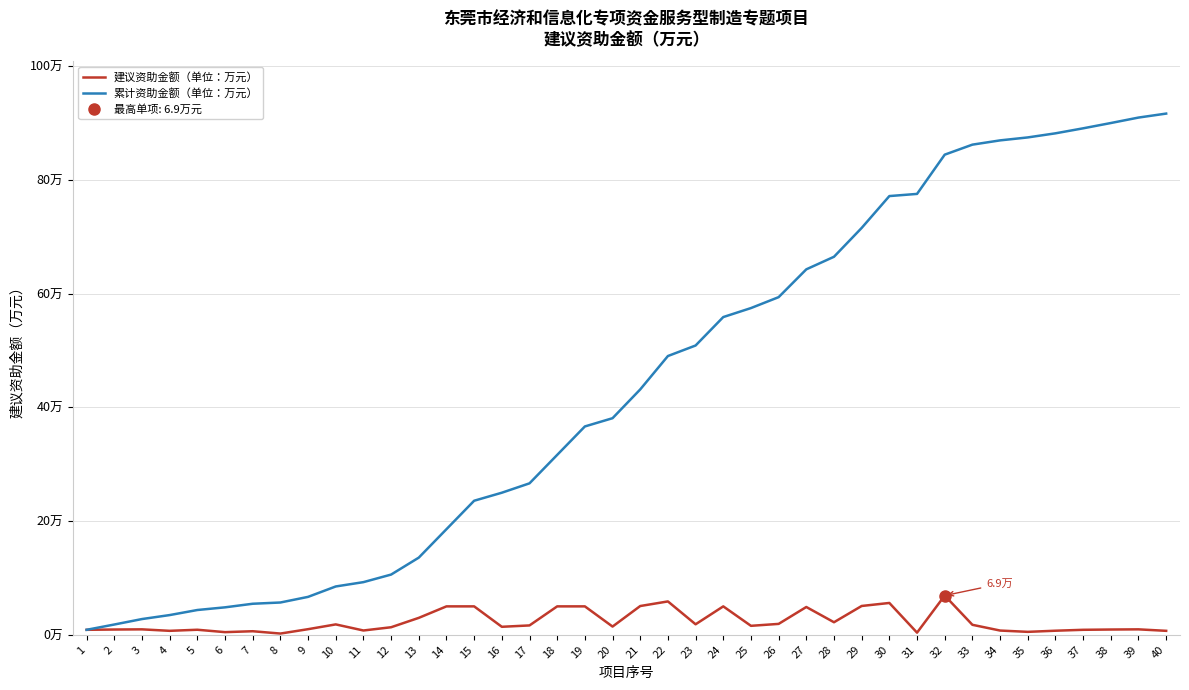

Reading right to left, extract all data points from this chart.

建议资助金额（单位：万元）: 40=0.7	39=1.0	38=0.9	37=0.9	36=0.7	35=0.5	34=0.8	33=1.8	32=6.9	31=0.4	30=5.6	29=5.1	28=2.2	27=4.9	26=1.9	25=1.6	24=5.0	23=1.9	22=5.9	21=5.1	20=1.4	19=5.0	18=5.0	17=1.6	16=1.4	15=5.0	14=5.0	13=3.0	12=1.3	11=0.8	10=1.8	9=1.0	8=0.2	7=0.6	6=0.5	5=0.9	4=0.7	3=1.0	2=0.9	1=0.9
累计资助金额（单位：万元）: 40=91.6	39=90.9	38=90.0	37=89.0	36=88.2	35=87.4	34=86.9	33=86.2	32=84.4	31=77.5	30=77.1	29=71.5	28=66.5	27=64.2	26=59.4	25=57.4	24=55.9	23=50.9	22=49.0	21=43.1	20=38.1	19=36.6	18=31.6	17=26.6	16=25.0	15=23.6	14=18.6	13=13.6	12=10.6	11=9.3	10=8.5	9=6.7	8=5.7	7=5.5	6=4.8	5=4.4	4=3.5	3=2.8	2=1.8	1=0.9